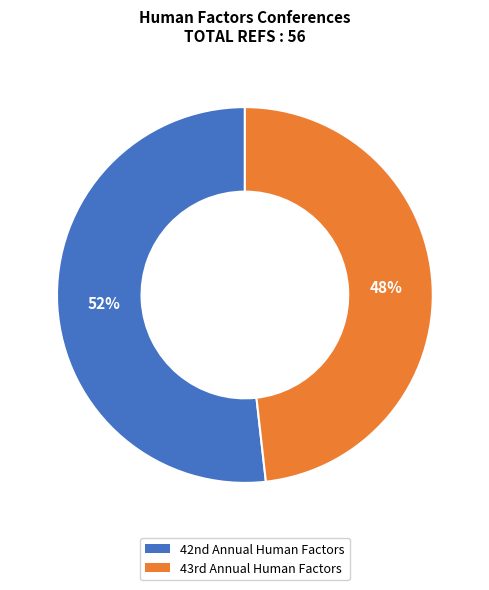

How many segments does this pie chart have?

2